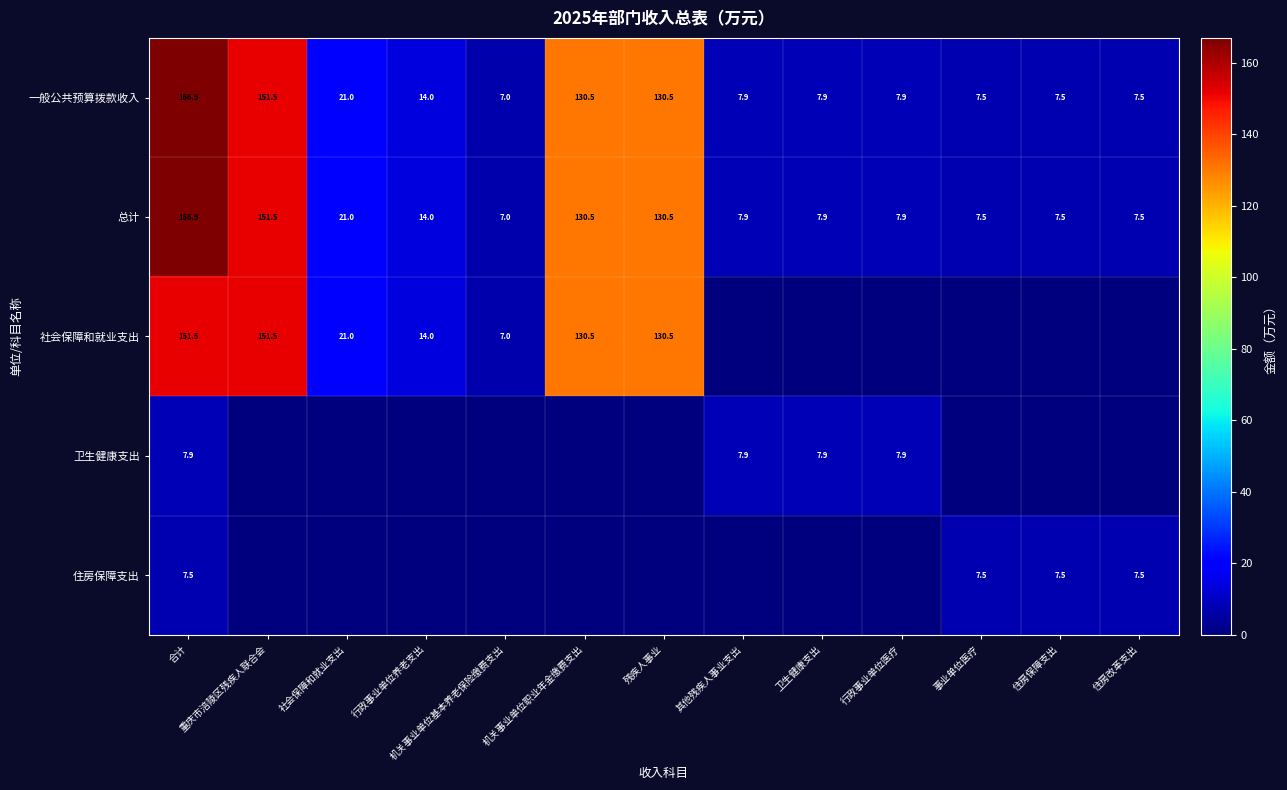

Between 住房改革支出 and 社会保障和就业支出, which is larger?

社会保障和就业支出